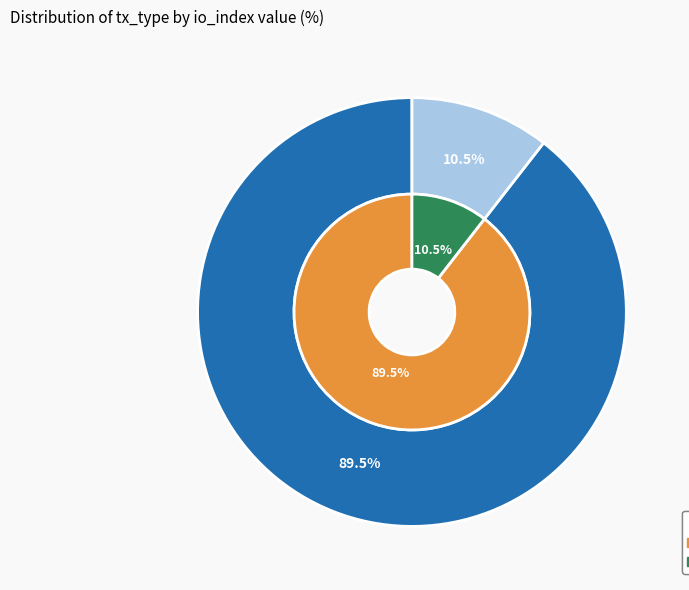

Rank the categories by value from highest to lowest.

Regular (io_index=17), Vote (io_index=2)